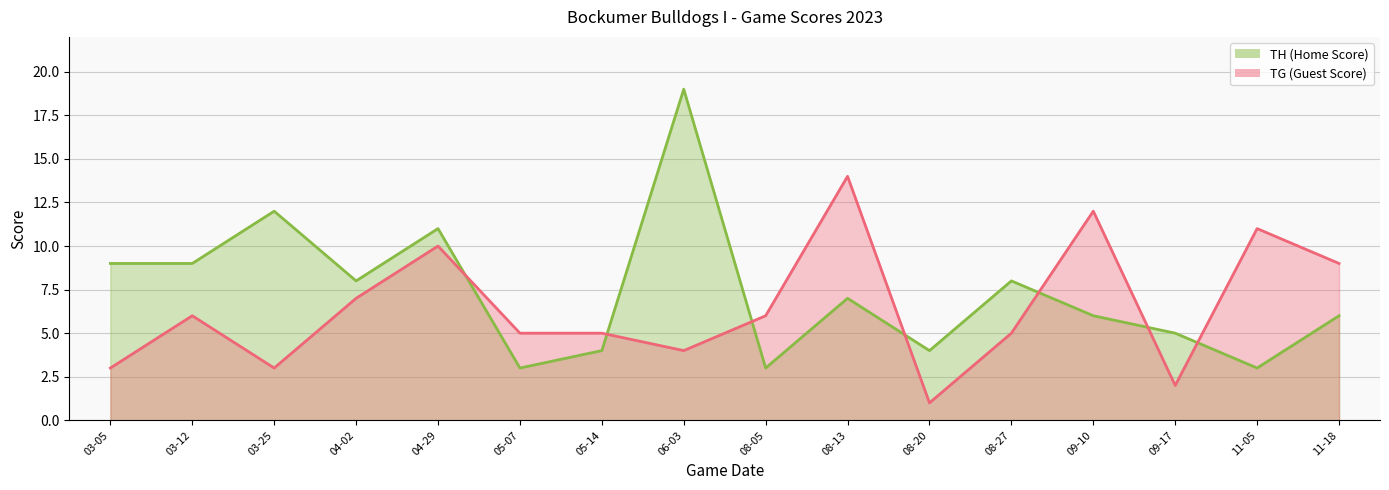

What is the maximum value shown in the chart?

19